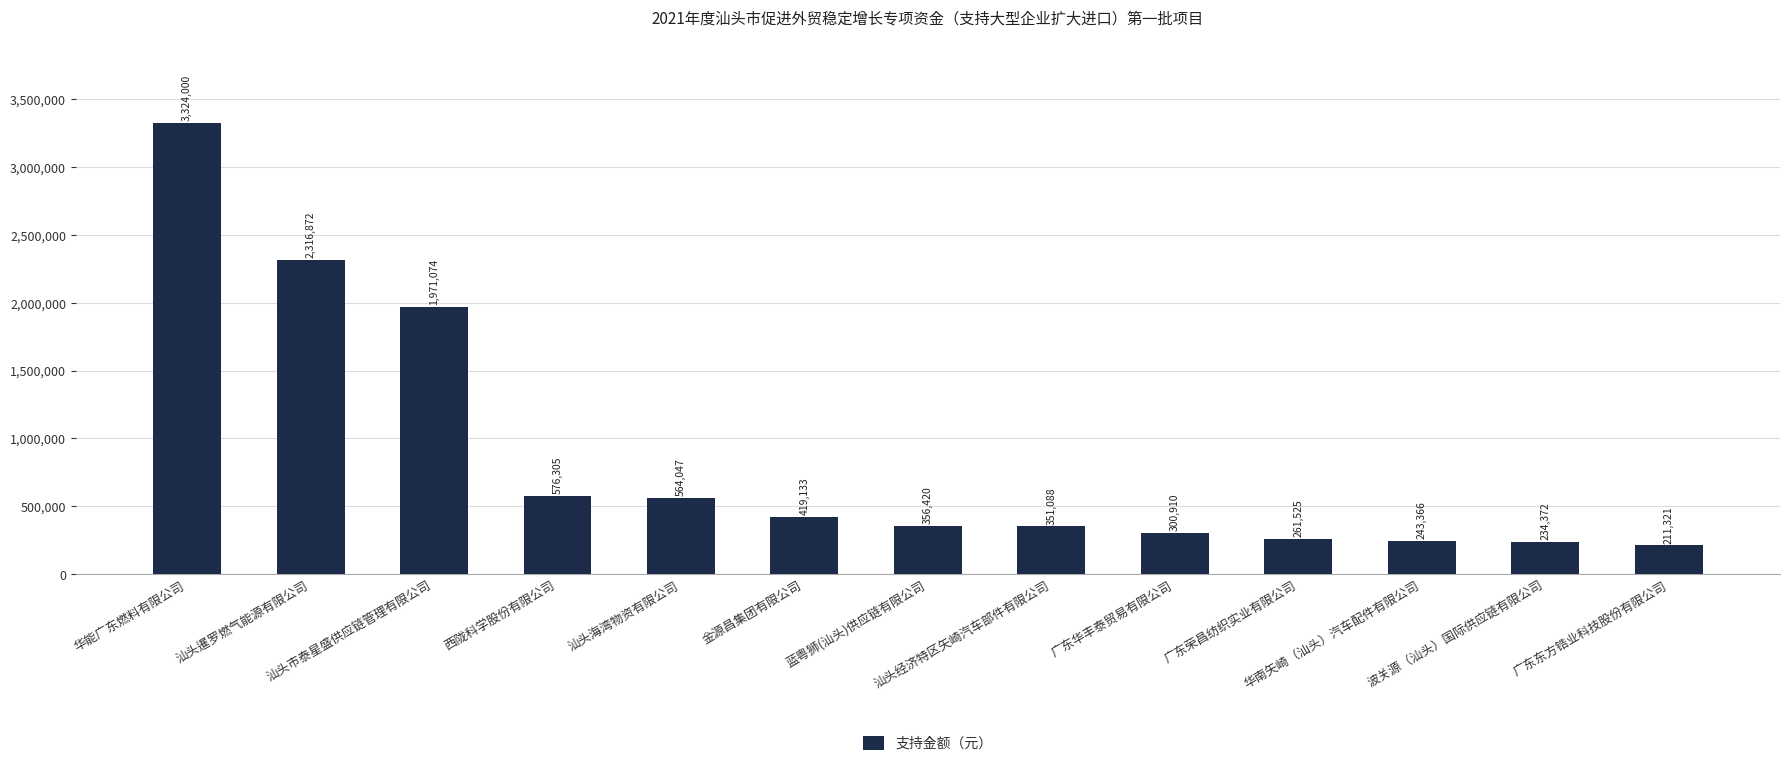

What is the value of the 7th bar from the left?

356420